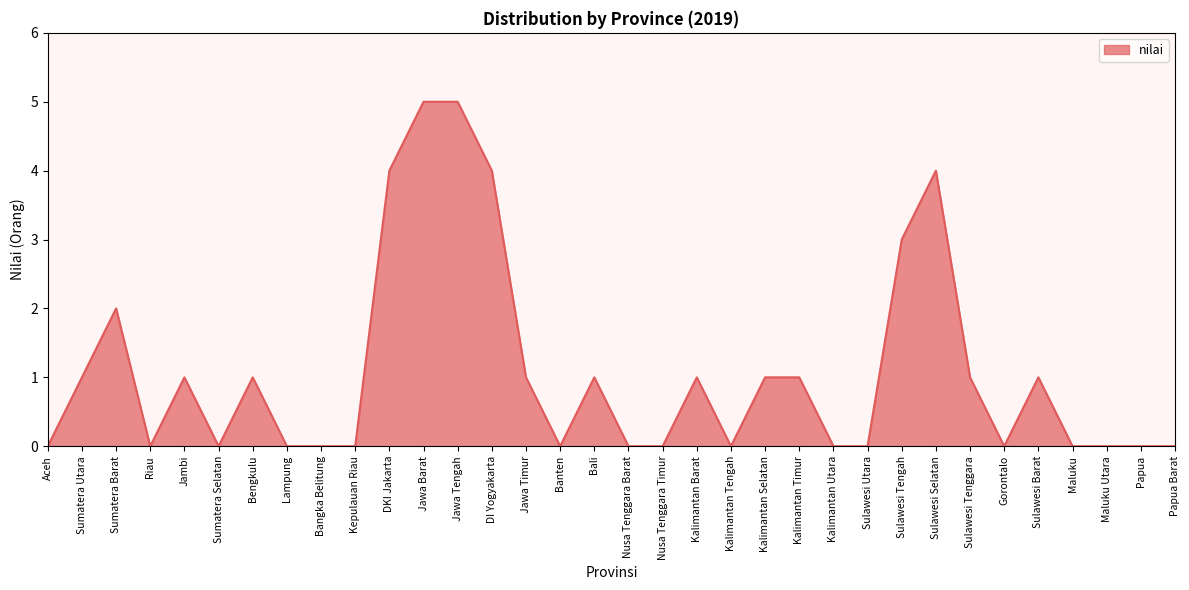

Reading right to left, extract all data points from this chart.

Papua Barat=0	Papua=0	Maluku Utara=0	Maluku=0	Sulawesi Barat=1	Gorontalo=0	Sulawesi Tenggara=1	Sulawesi Selatan=4	Sulawesi Tengah=3	Sulawesi Utara=0	Kalimantan Utara=0	Kalimantan Timur=1	Kalimantan Selatan=1	Kalimantan Tengah=0	Kalimantan Barat=1	Nusa Tenggara Timur=0	Nusa Tenggara Barat=0	Bali=1	Banten=0	Jawa Timur=1	DI Yogyakarta=4	Jawa Tengah=5	Jawa Barat=5	DKI Jakarta=4	Kepulauan Riau=0	Bangka Belitung=0	Lampung=0	Bengkulu=1	Sumatera Selatan=0	Jambi=1	Riau=0	Sumatera Barat=2	Sumatera Utara=1	Aceh=0